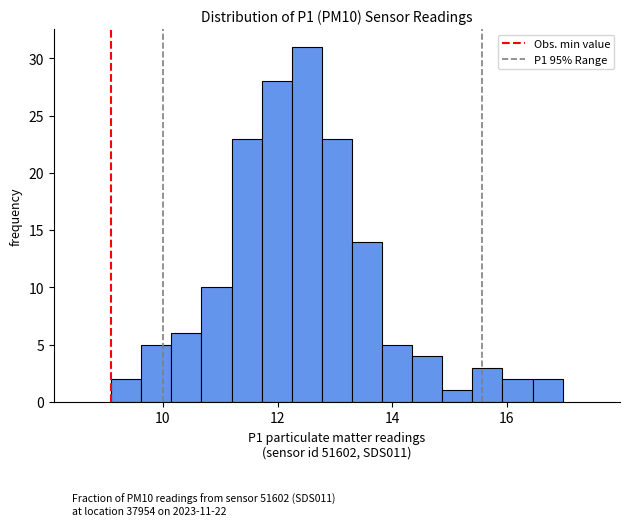

Around what value on the x-axis is the tallest bar? Give the approximate position of its centre, as read against the axis.

12.6